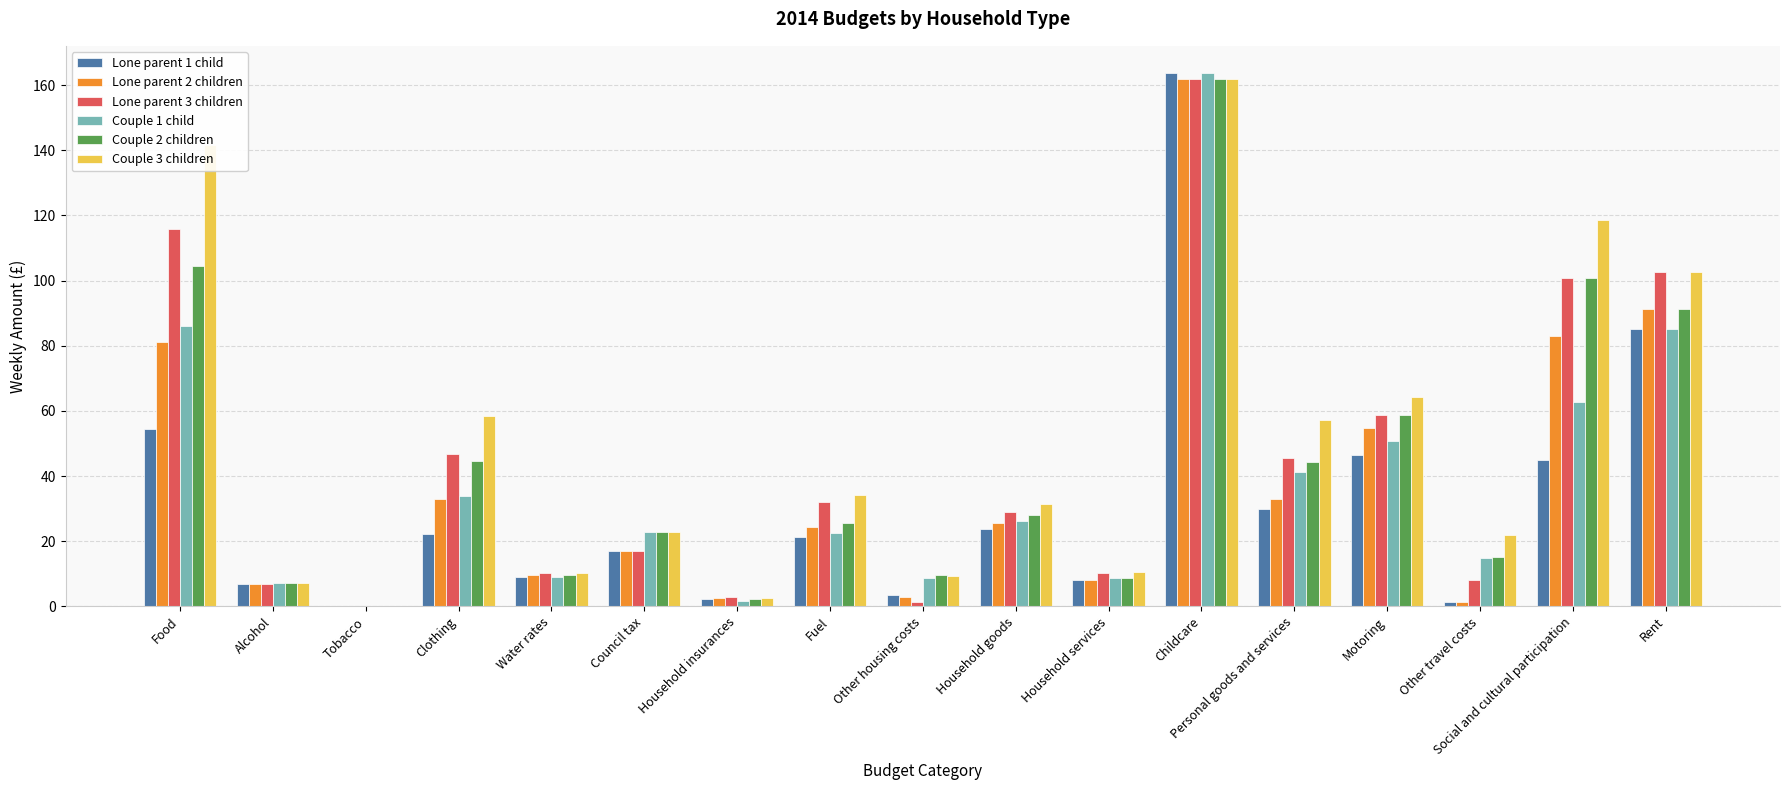

The value of Couple 1 child at Food is 134.6. True or false?

False